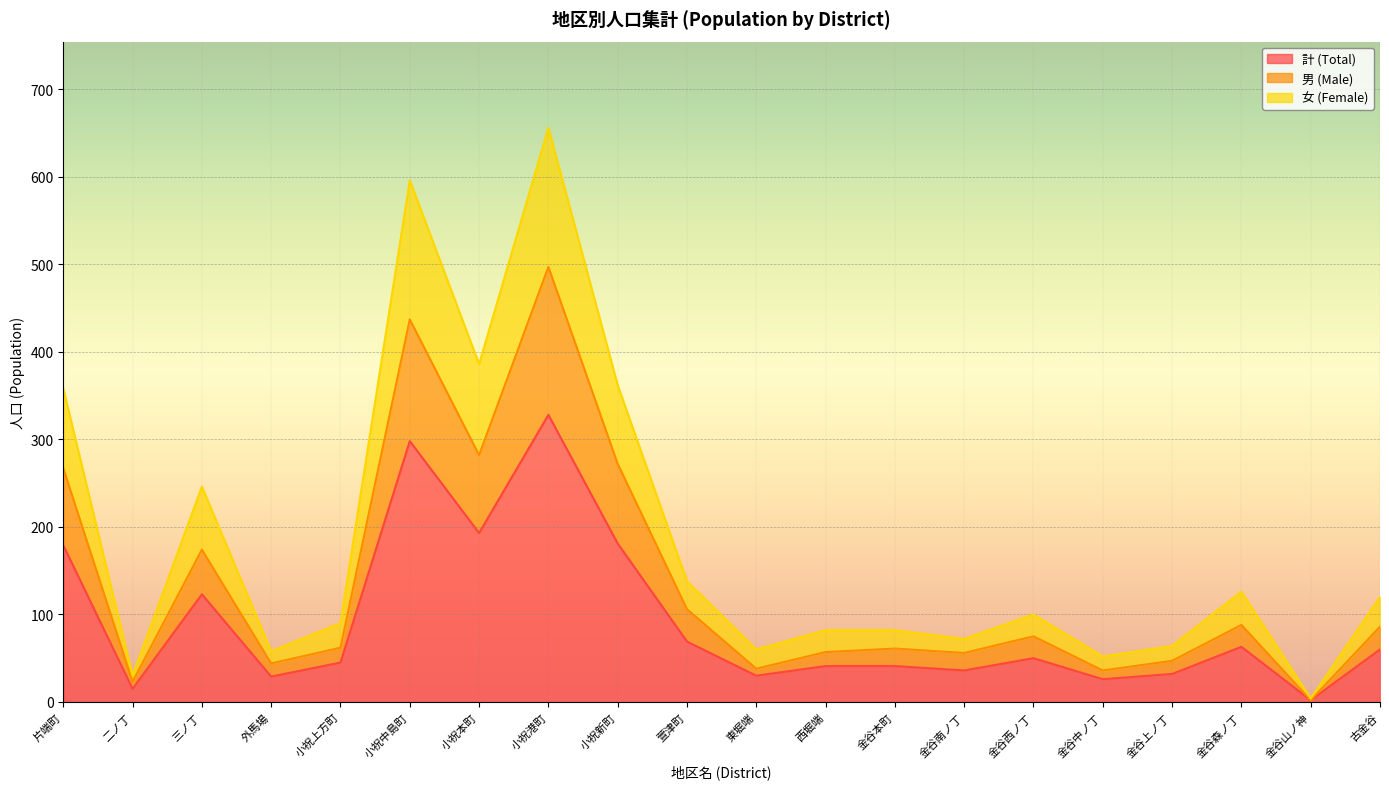

True or false: 男 (Male) and 計 (Total) intersect in this chart.

False